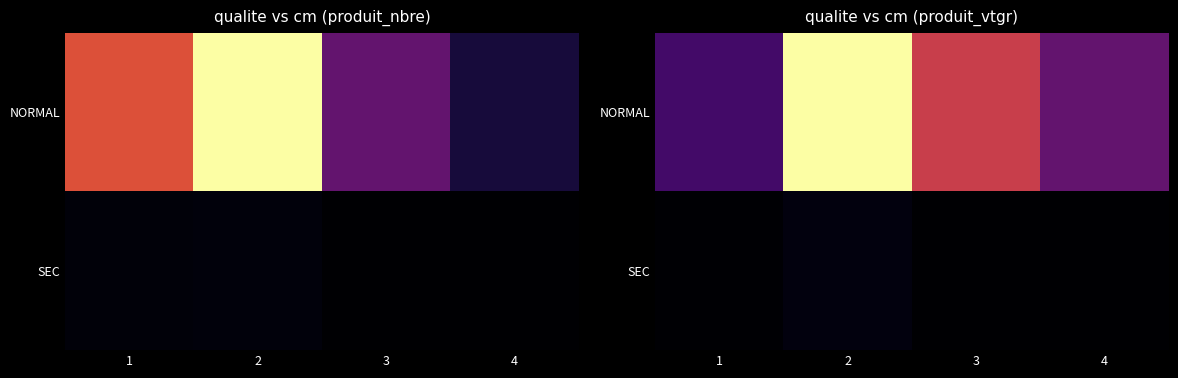

The value of SEC at 2 is 0.7. True or false?

True